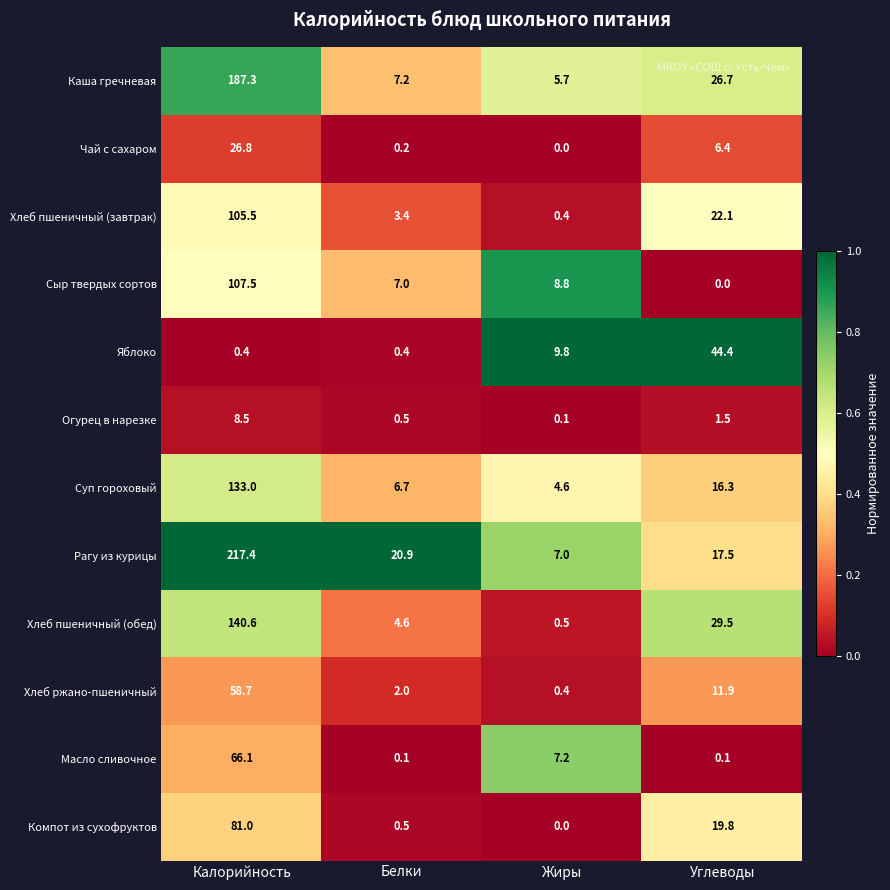

What is the average value of the Хлеб пшеничный (обед) series?

43.8